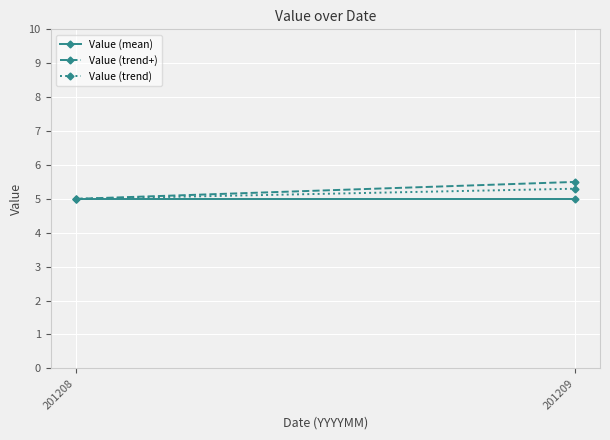

Which has a higher value, 201208 or 201209?

201208